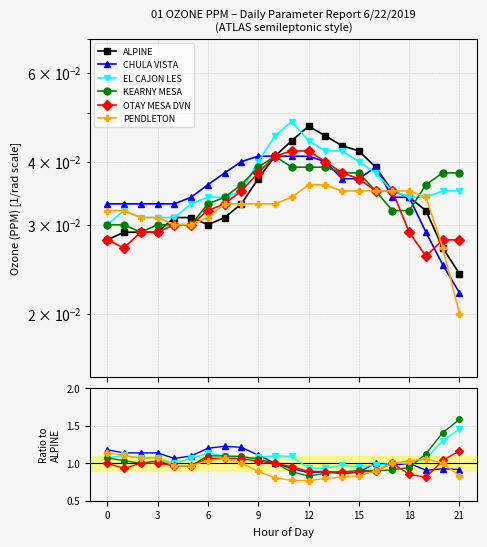

Which series changed the most between 21 and 16?

CHULA VISTA